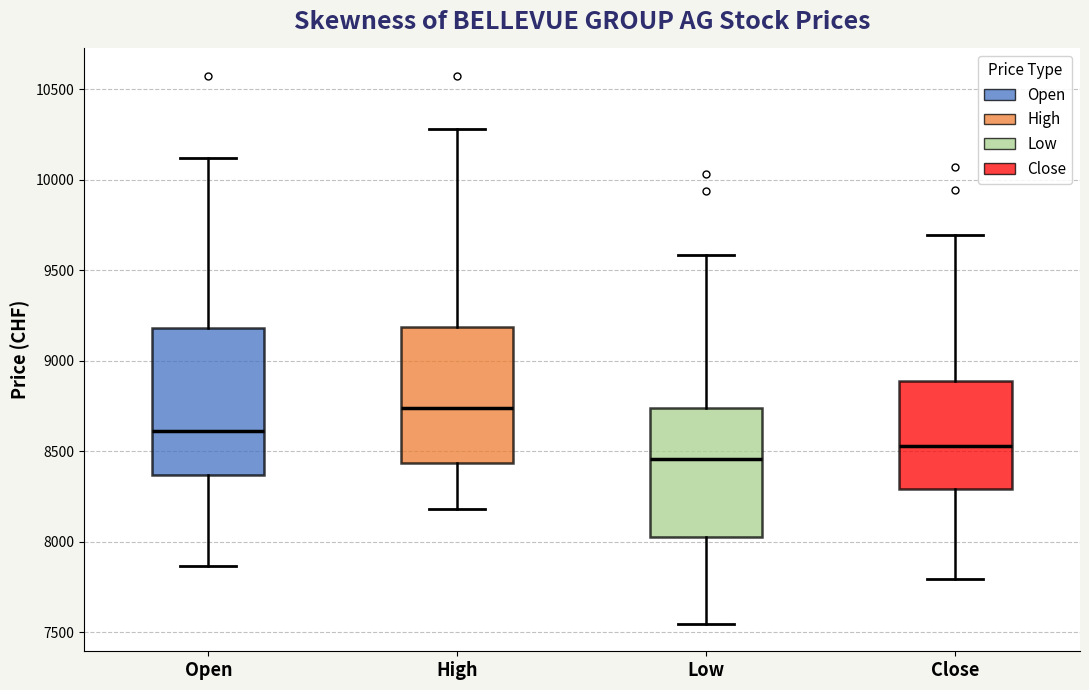

Reading left to right, read every box against the y-axis: the position of its median line, the range the box covers, and the ends of its whiskers. The values are not printed on the chart, so give them approximately, as read against the axis.

Open: median 8600, box 8350 to 9200, whiskers 7850 to 10100
High: median 8750, box 8450 to 9200, whiskers 8200 to 10300
Low: median 8450, box 8050 to 8750, whiskers 7550 to 9600
Close: median 8550, box 8300 to 8900, whiskers 7800 to 9700